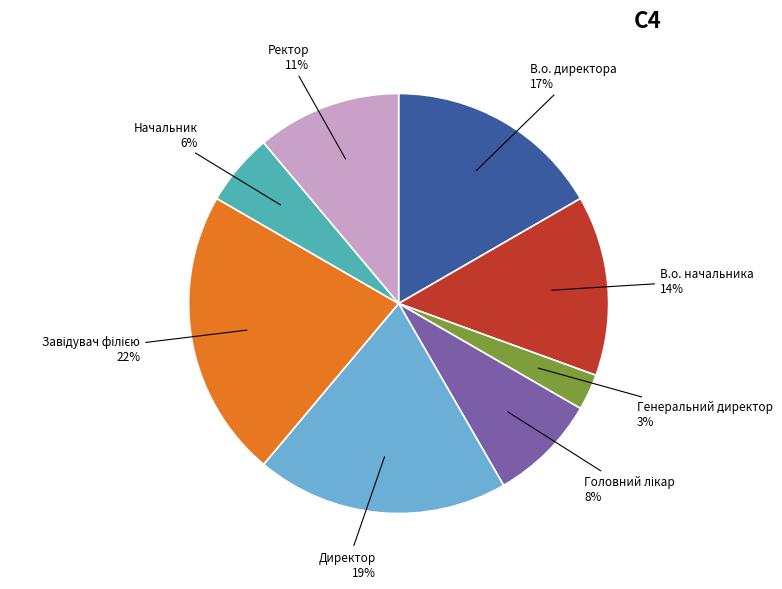

To the nearest percent, what is the average slice percentage?

12%